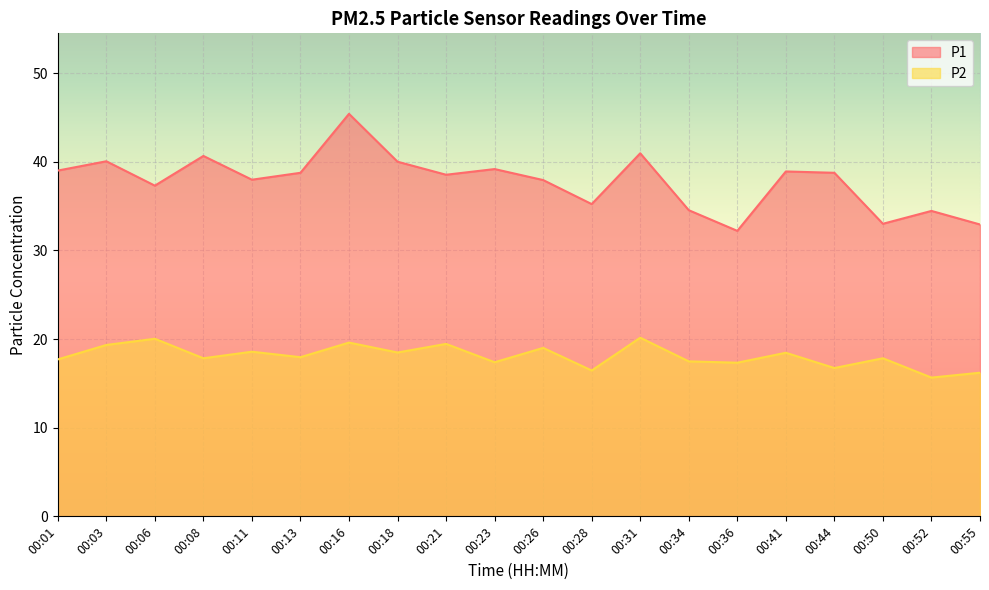

True or false: P2 and P1 intersect in this chart.

False